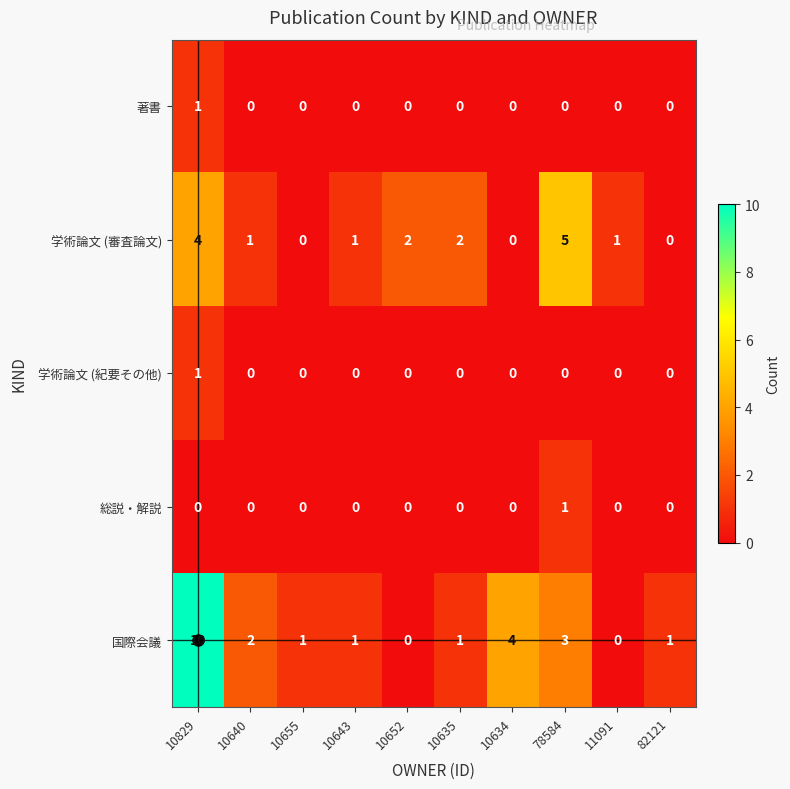

At how many categories does at least one series exceed 6?

1